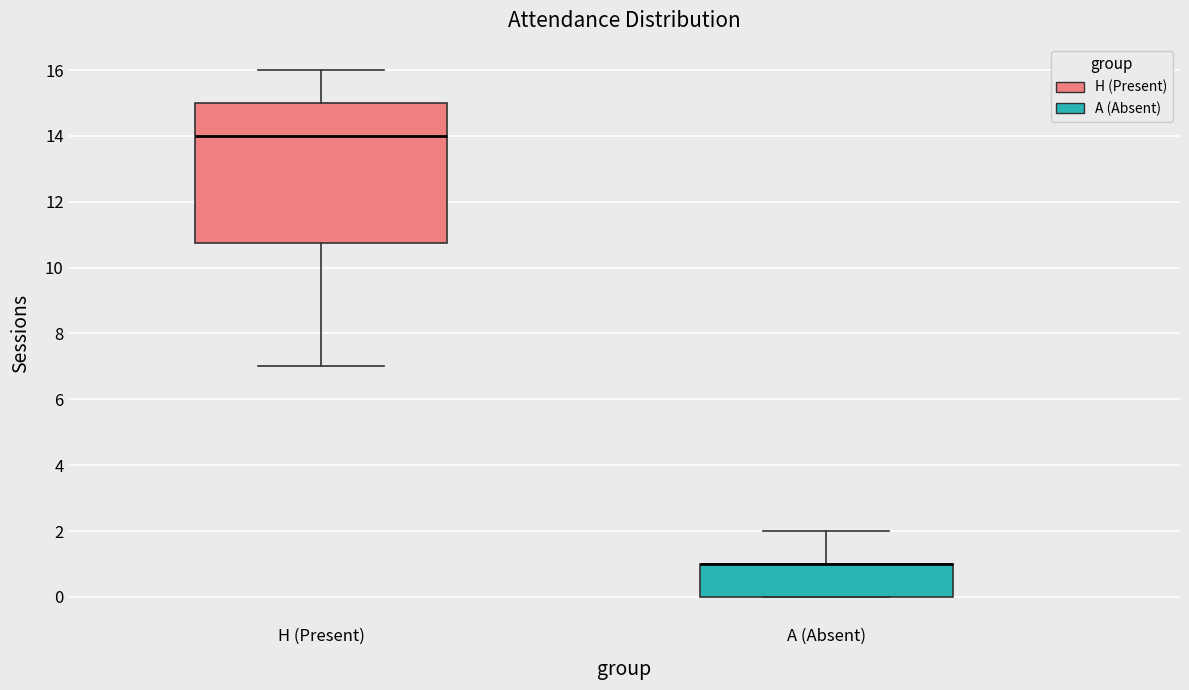

Which box is the tallest, from its lower edge to its upper edge?

H (Present)